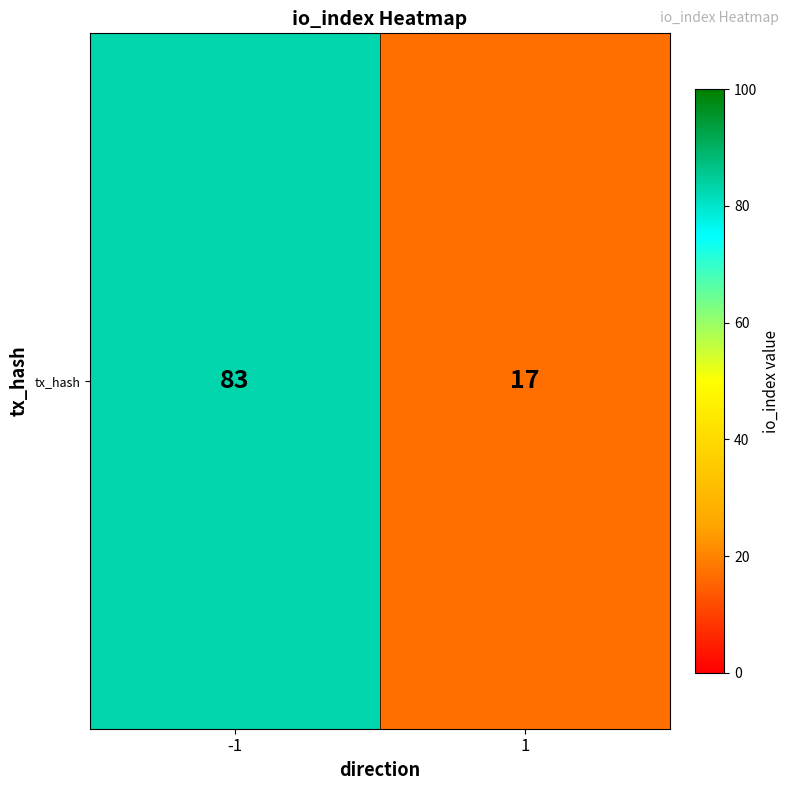

List the labels in order of value, largest first.

-1, 1